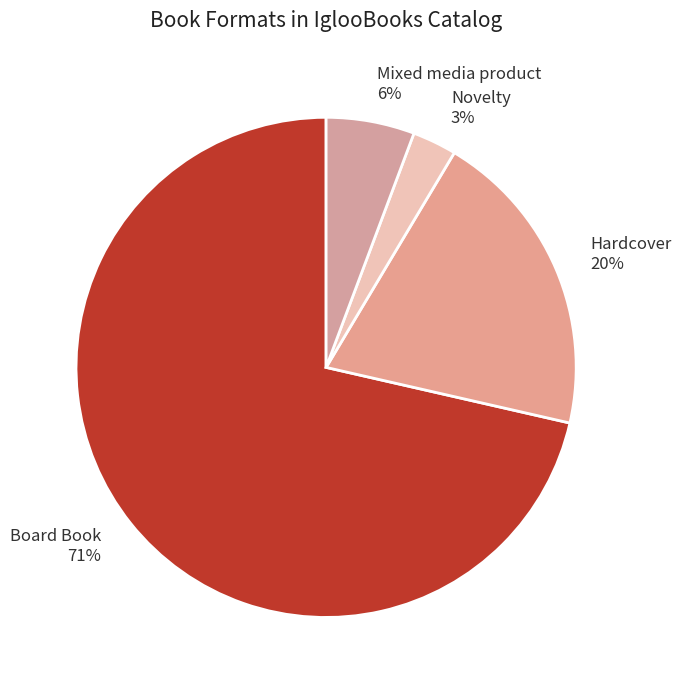

Which has a higher value, Mixed media product 6% or Board Book 71%?

Board Book 71%